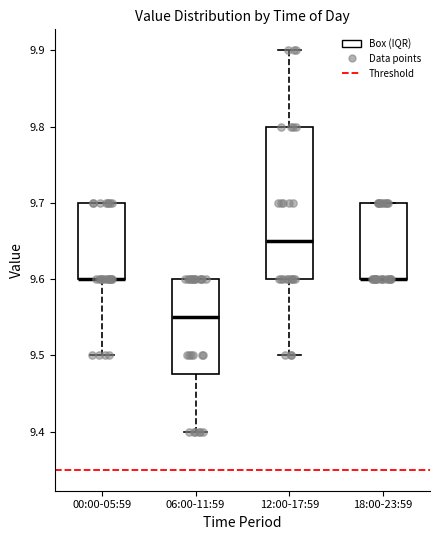

Reading left to right, read every box against the y-axis: the position of its median line, the range the box covers, and the ends of its whiskers. The values are not printed on the chart, so give them approximately, as read against the axis.

00:00-05:59: median 9.60 (drawn on the box's lower edge), box 9.60 to 9.70, whiskers 9.50 to 9.70
06:00-11:59: median 9.55, box 9.48 to 9.60, whiskers 9.40 to 9.60
12:00-17:59: median 9.65, box 9.60 to 9.80, whiskers 9.50 to 9.90
18:00-23:59: median 9.60 (drawn on the box's lower edge), box 9.60 to 9.70, whiskers 9.60 to 9.70